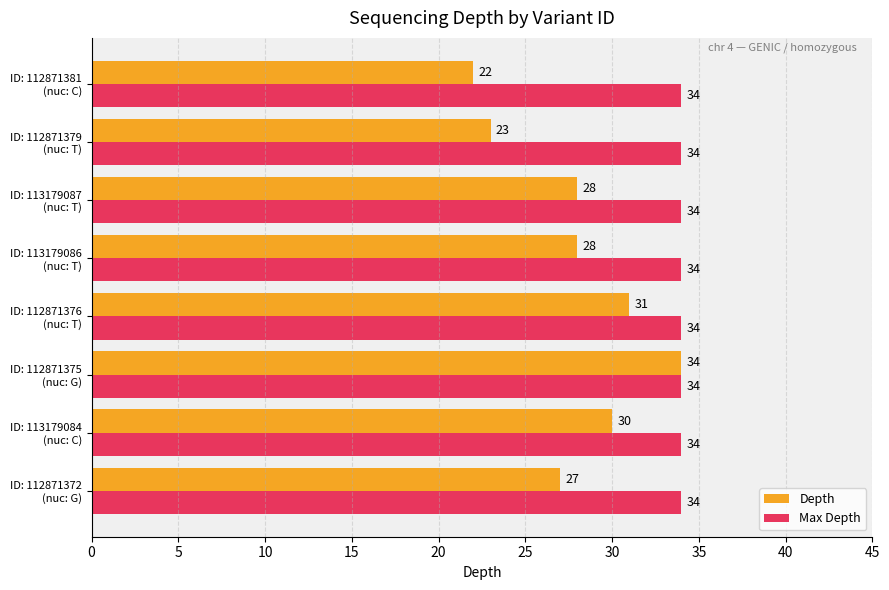

Rank the series by their average value, from highest to lowest.

Max Depth, Depth